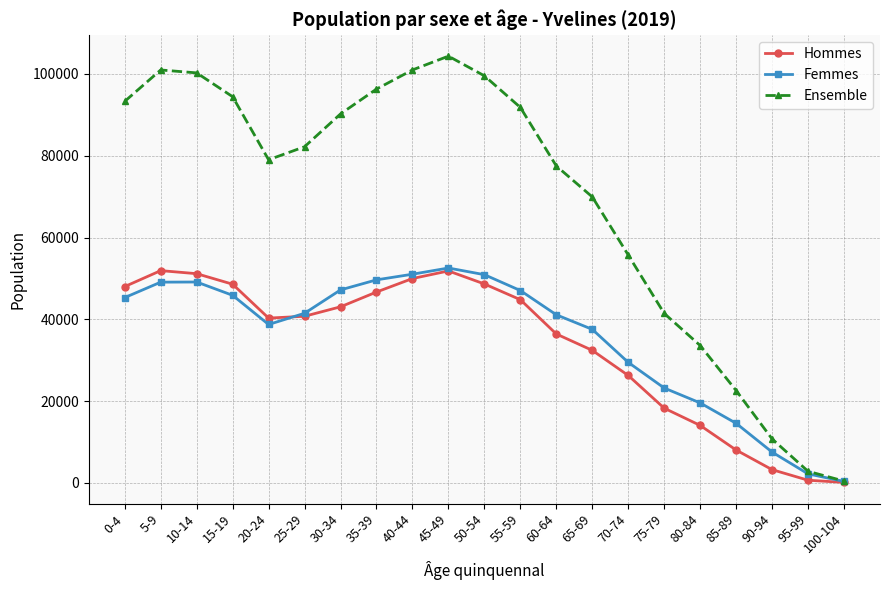

In Ensemble, how many points are higher than both neighbors (excluding endpoints)?

2